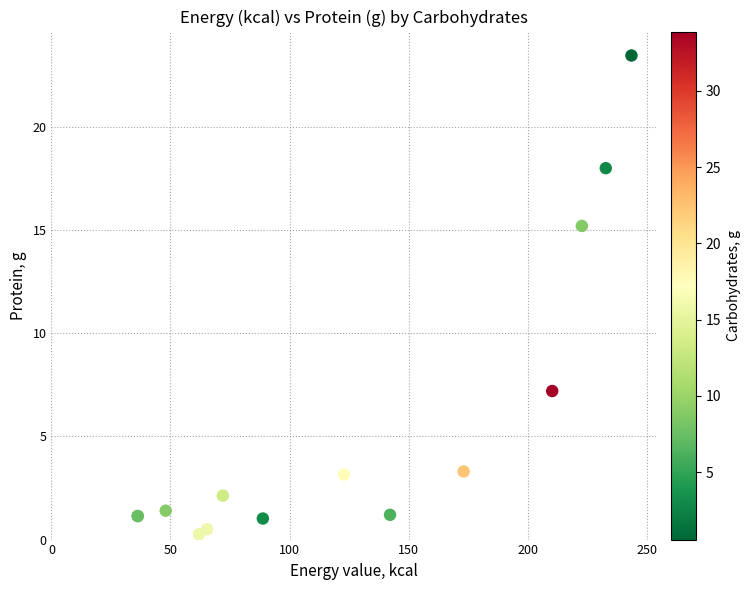

What Y value in the scatter plot is closest to 11?

7.2